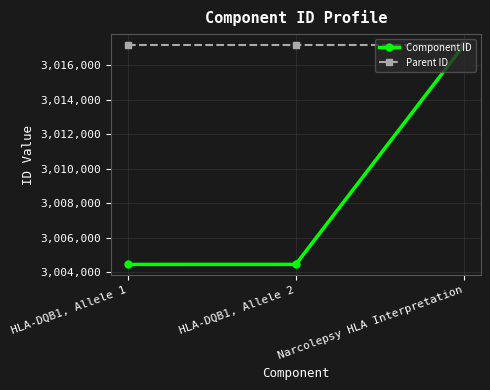

Which series has the largest range (max minus min)?

Component ID